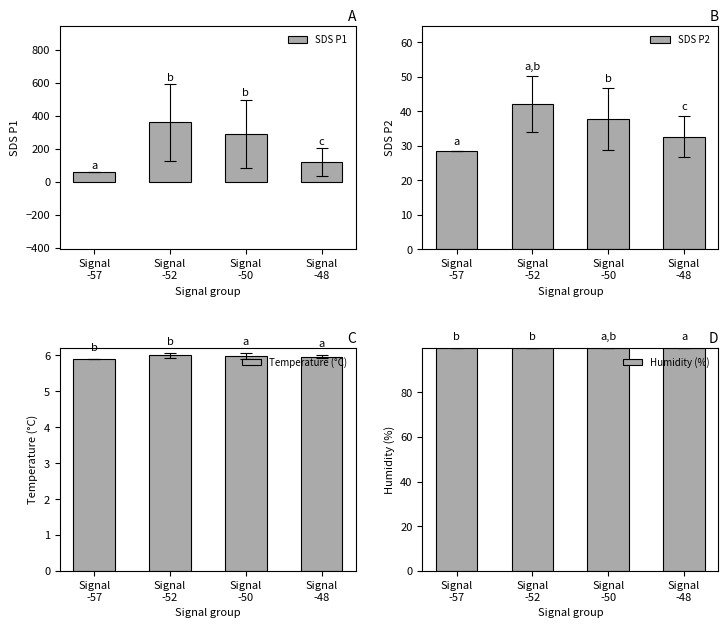

How many values in the SDS P2 series exceed 37?

2